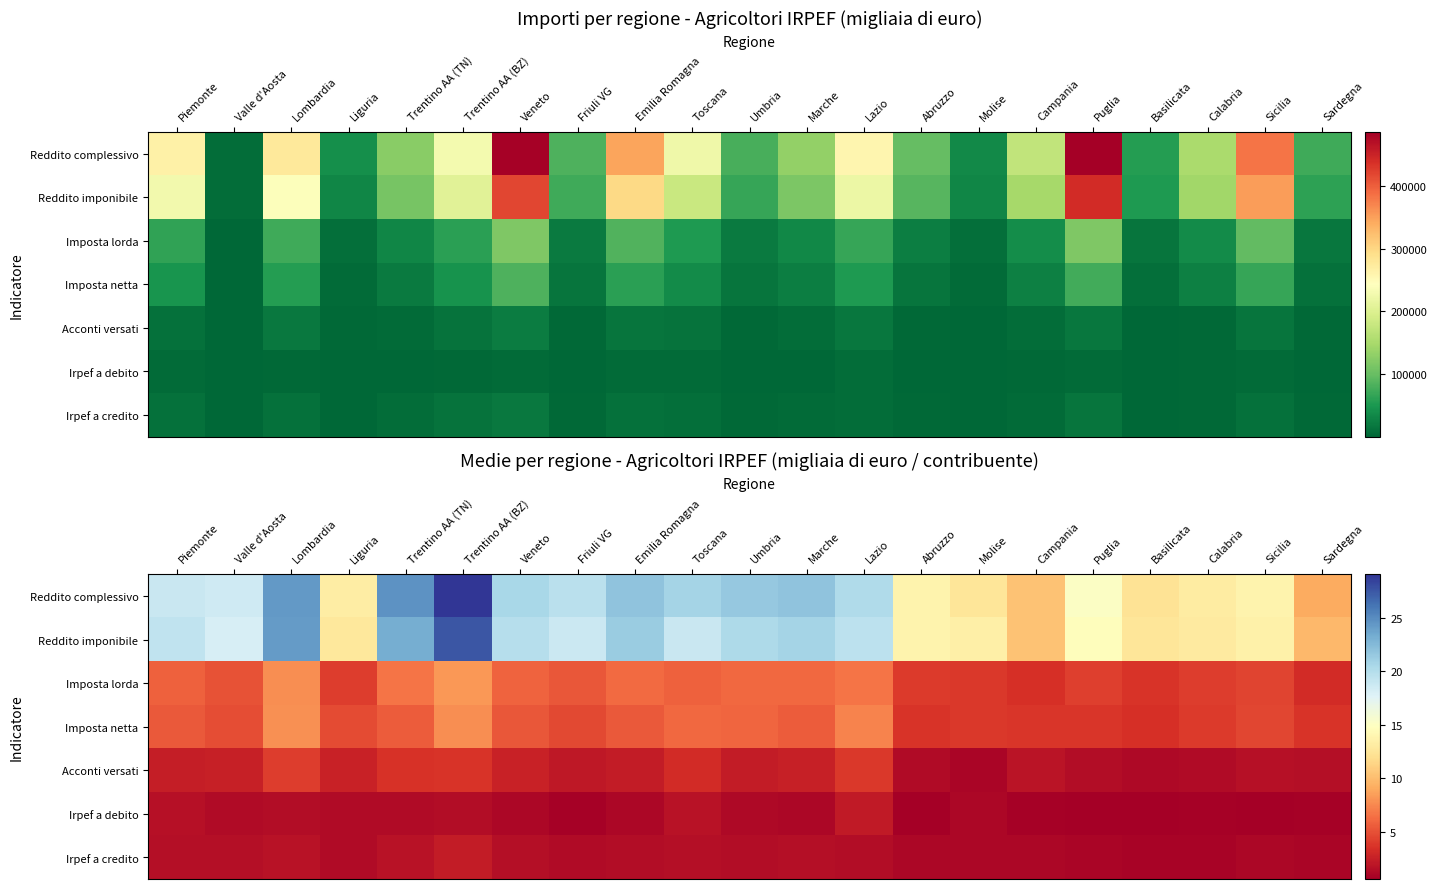

What is the sum of all Acconti versati values?

49.3